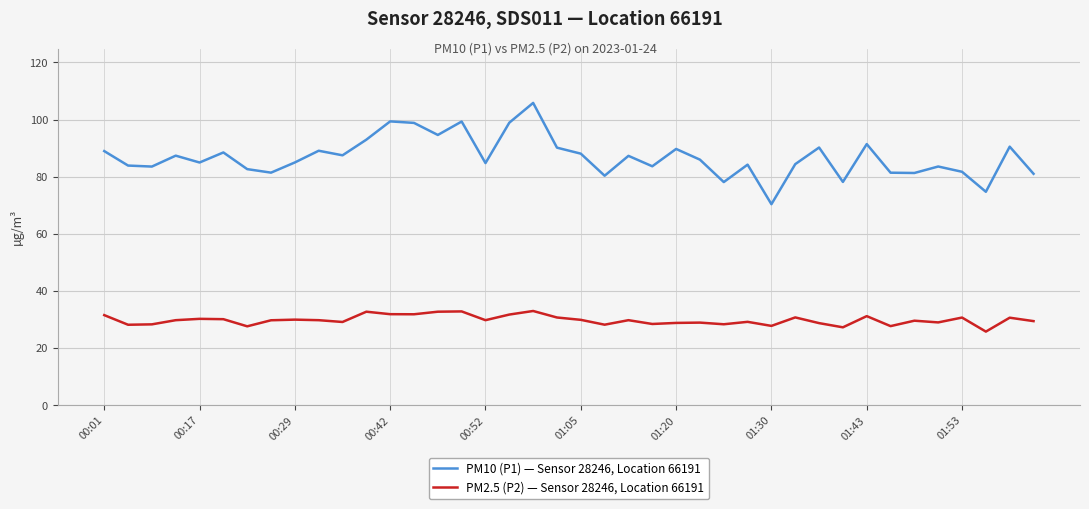

What is the average value of the PM10 (P1) — Sensor 28246, Location 66191 series?

86.8